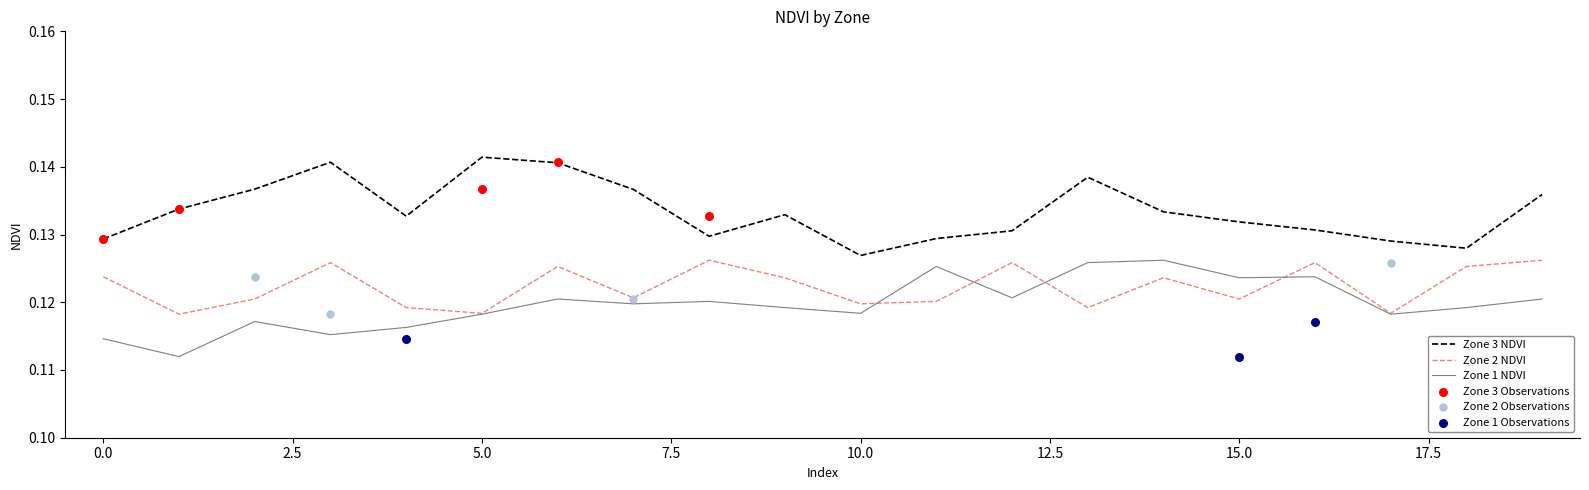

Which series has the largest Y range (max minus min)?

Zone 3 NDVI